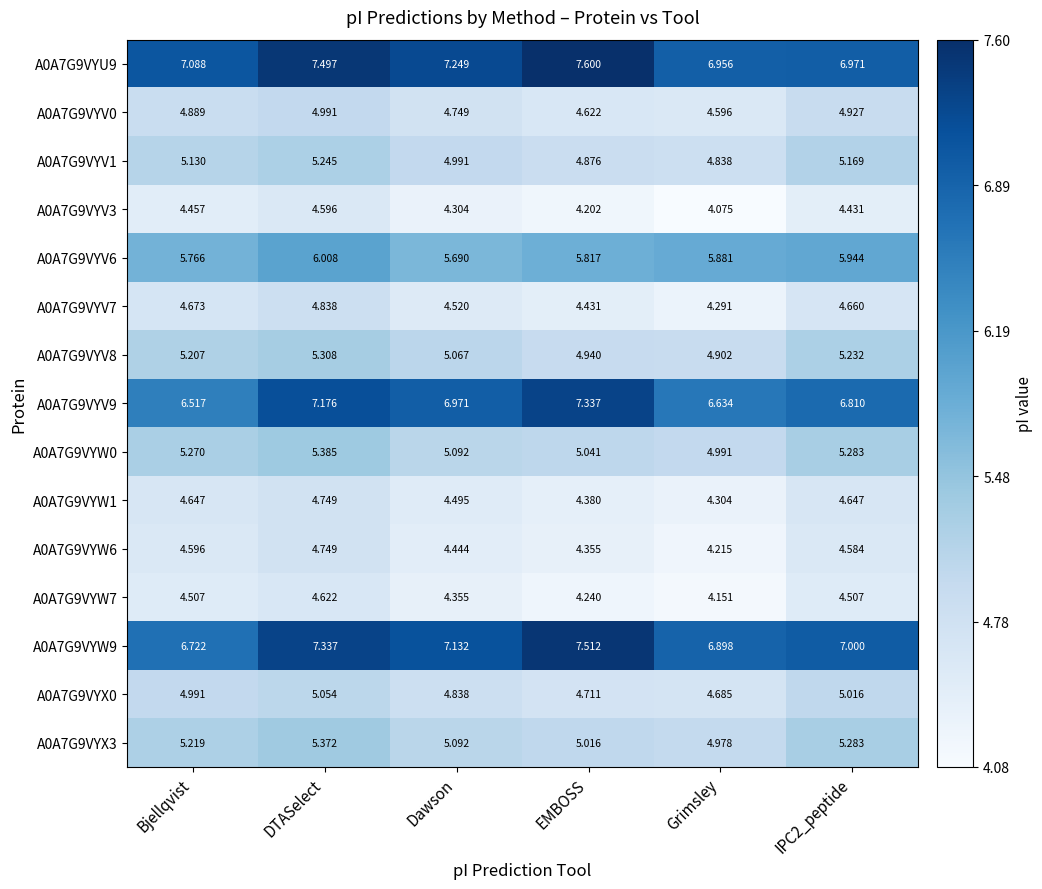

What is the difference between the highest and lowest values at Dawson?

2.9